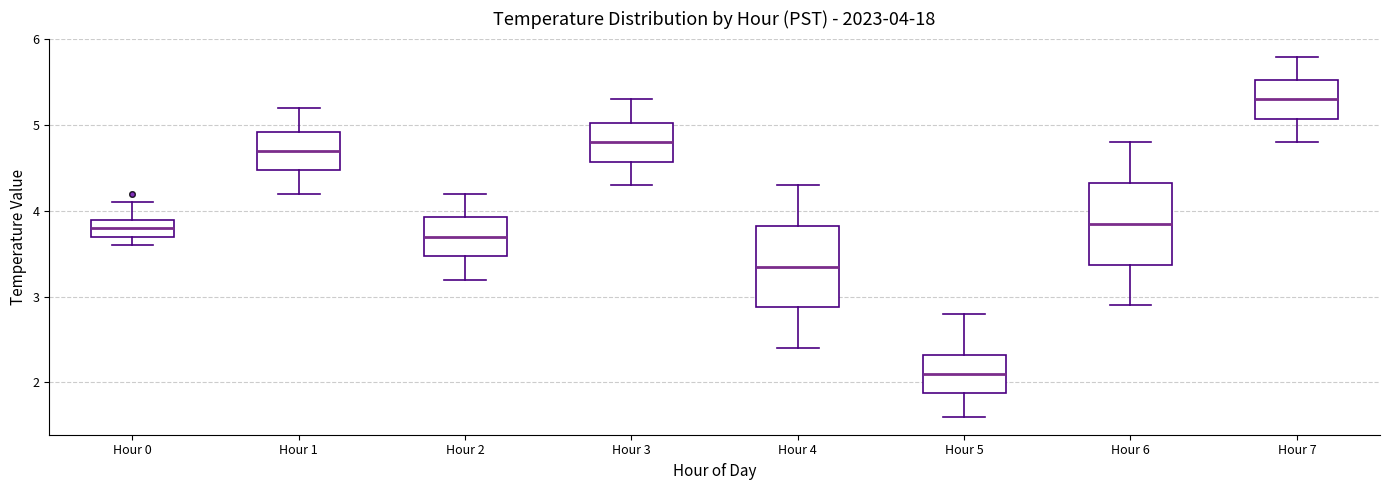

Which box's median line is the highest?

Hour 7